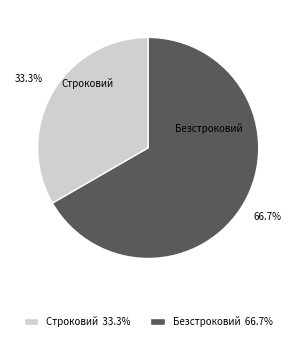

Combined, what portion of the pie is Строковий and Безстроковий?

100.0%